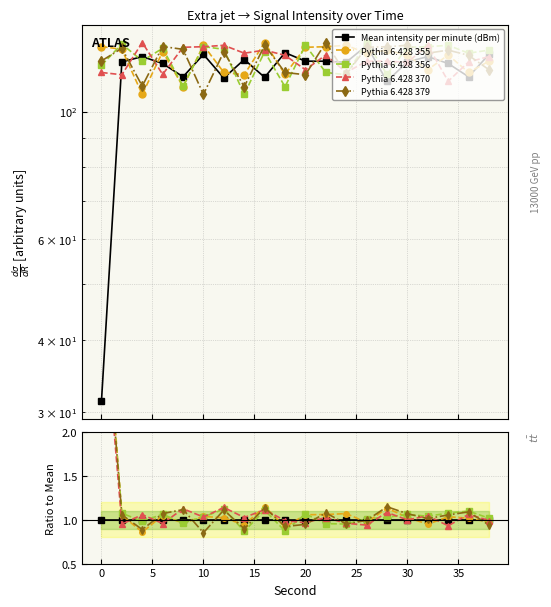

Which series changed the most between 40 and 10?

Pythia 6.428 356